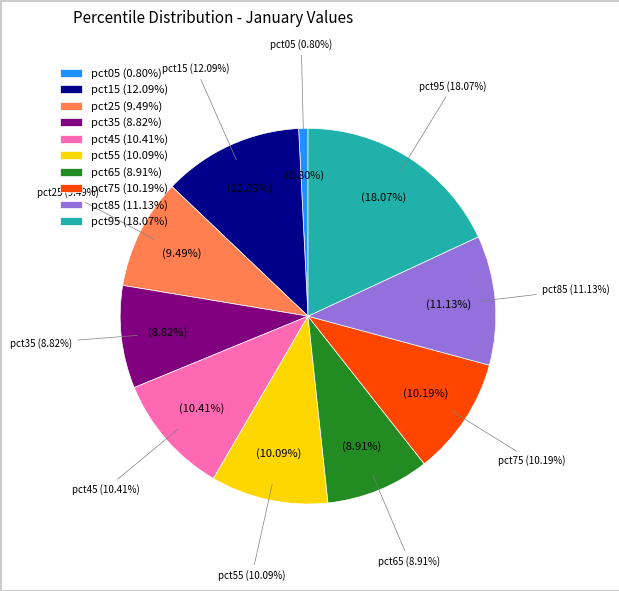

What is the total percentage of pct15 and pct05?

12.9%